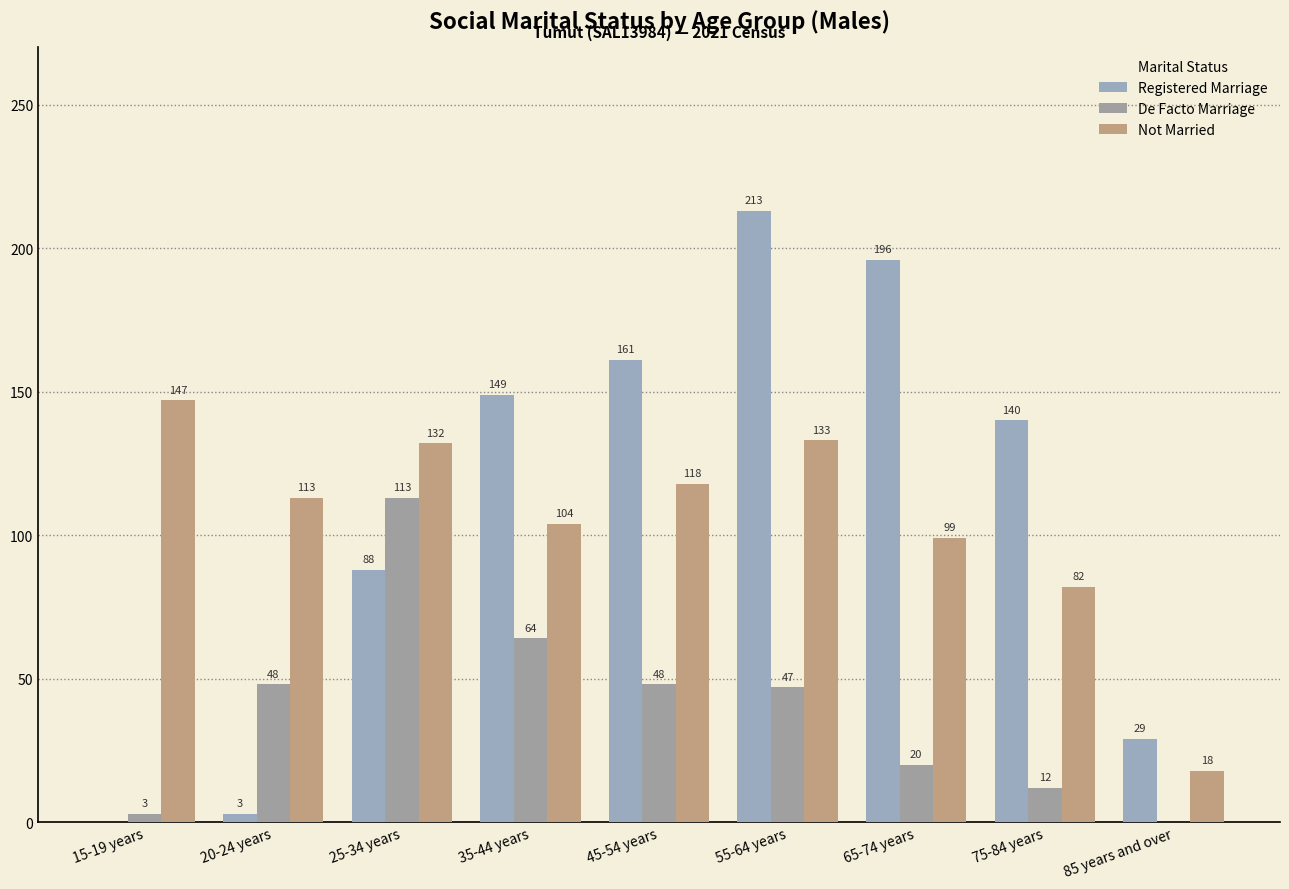

Are the bars grouped side by side (vs. stacked)?

Yes